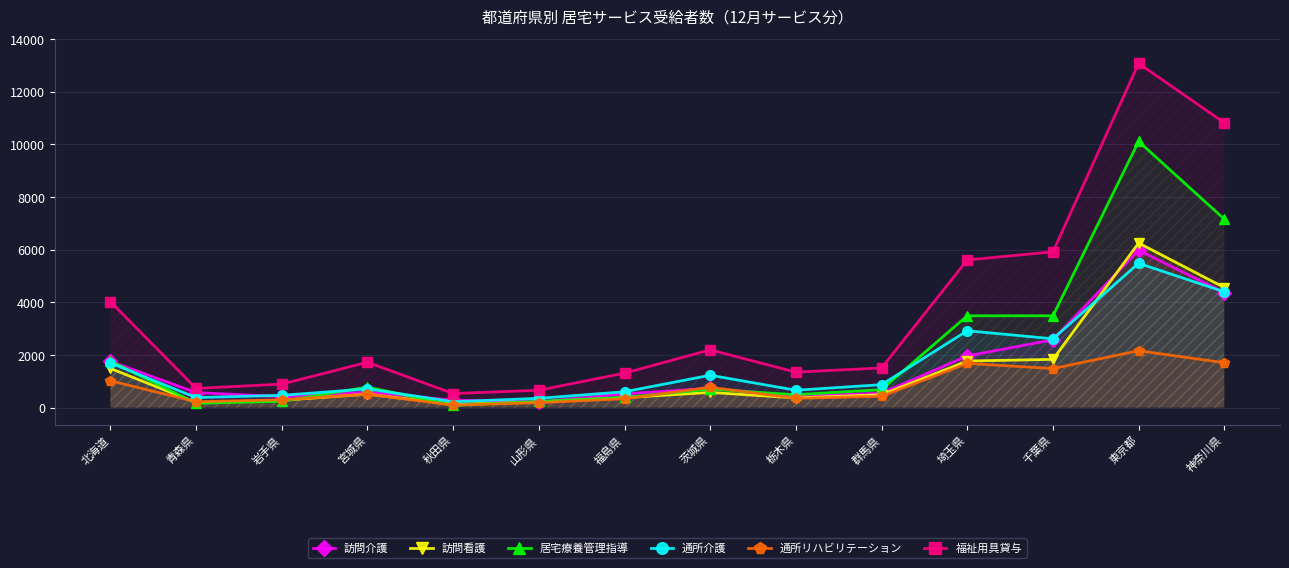

What is the smallest value displayed?

85